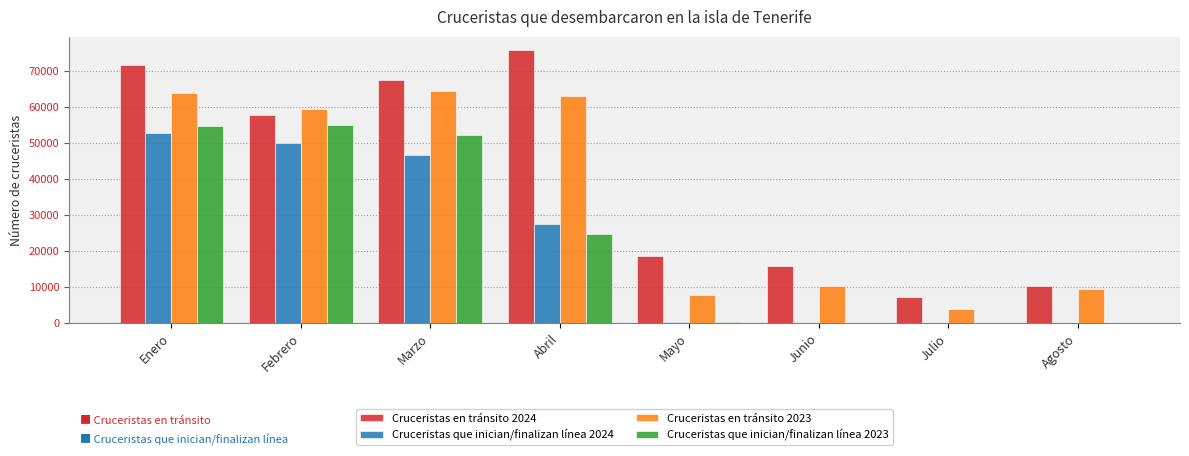

Is the value of Cruceristas en tránsito 2024 at Febrero greater than the value of Cruceristas que inician/finalizan línea 2023 at Abril?

Yes